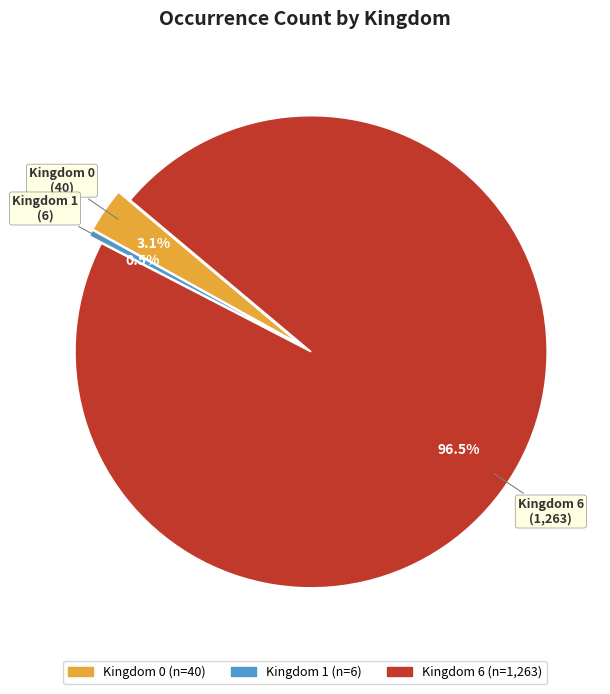

Is there any slice that represents more than half of the pie?

Yes